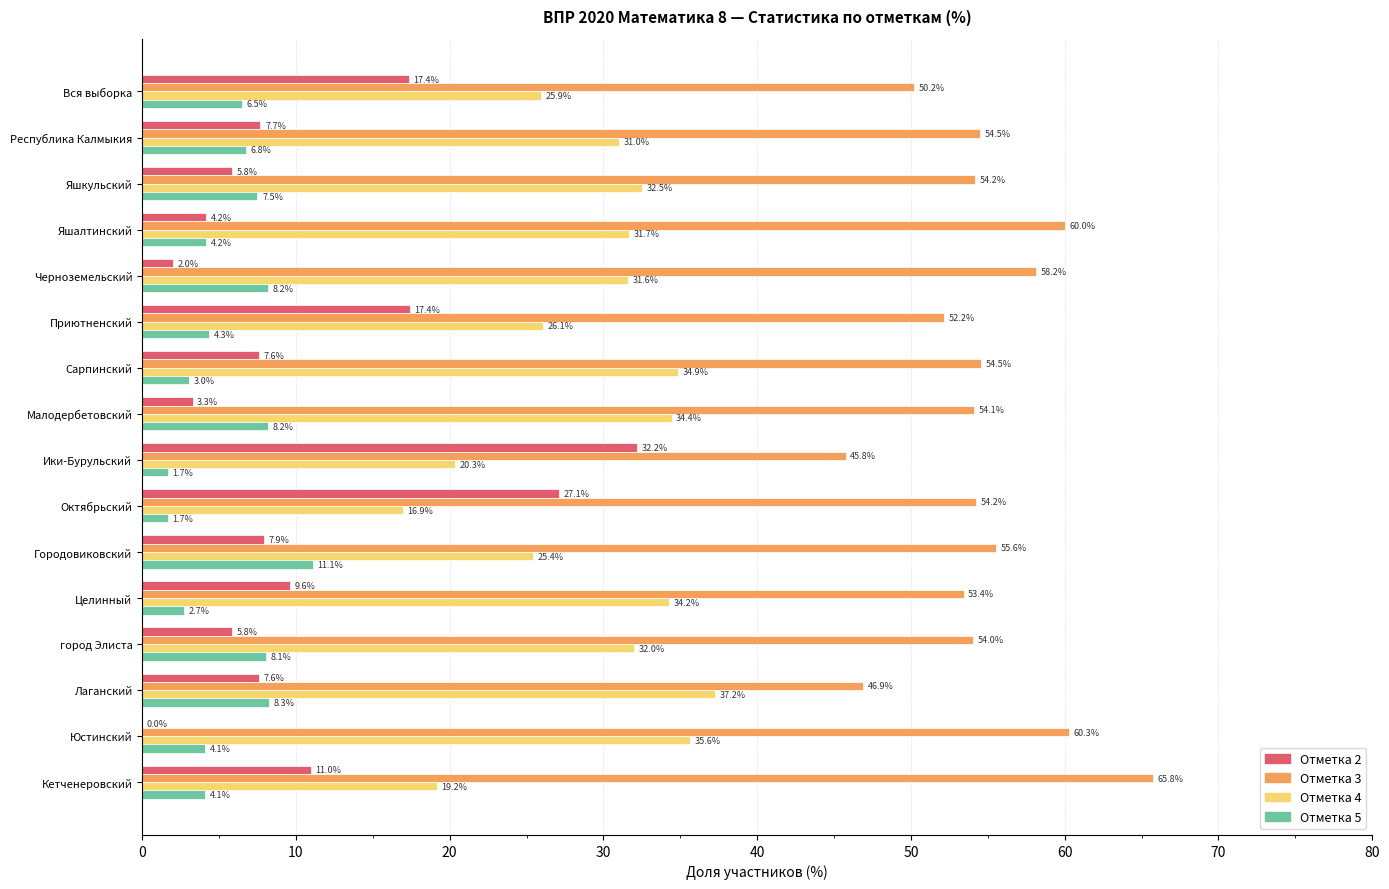

What is the sum of the Отметка 3 values at Ики-Бурульский and Целинный?

99.2